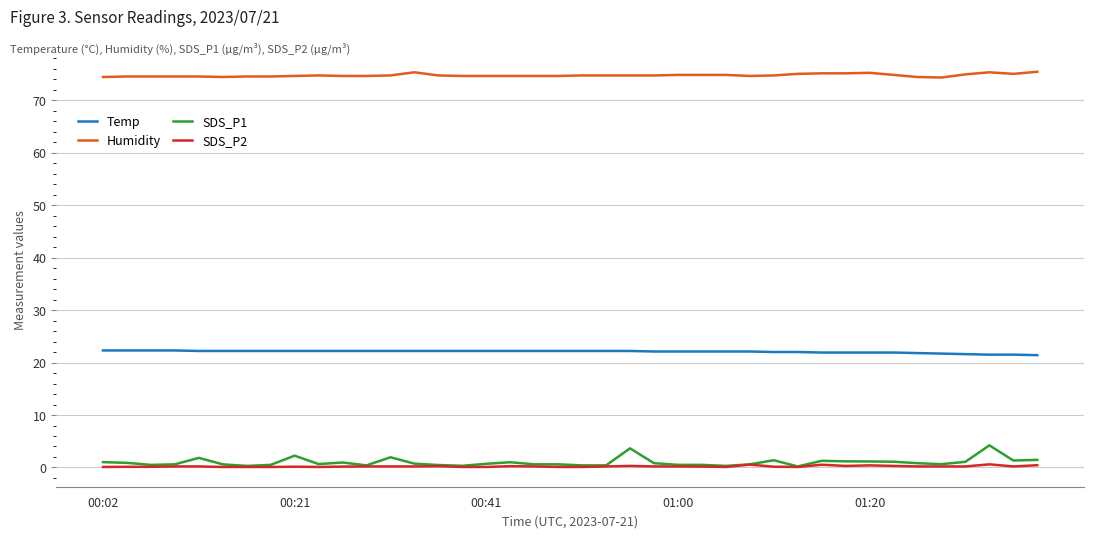

Which series has the largest range (max minus min)?

SDS_P1